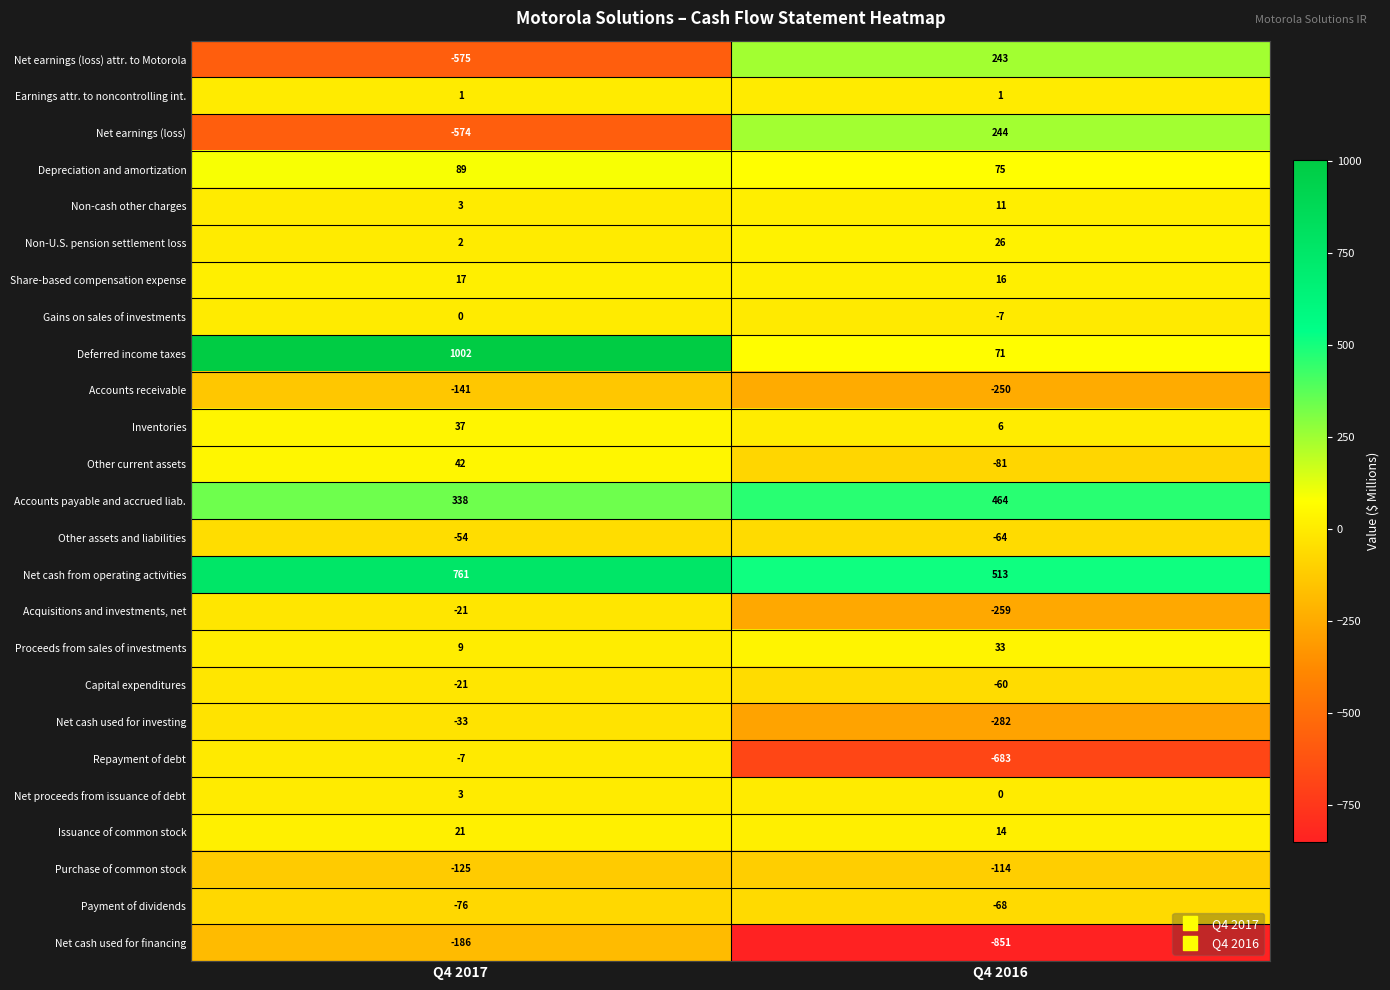

Which series has the largest total across all categories?

Net cash from operating activities